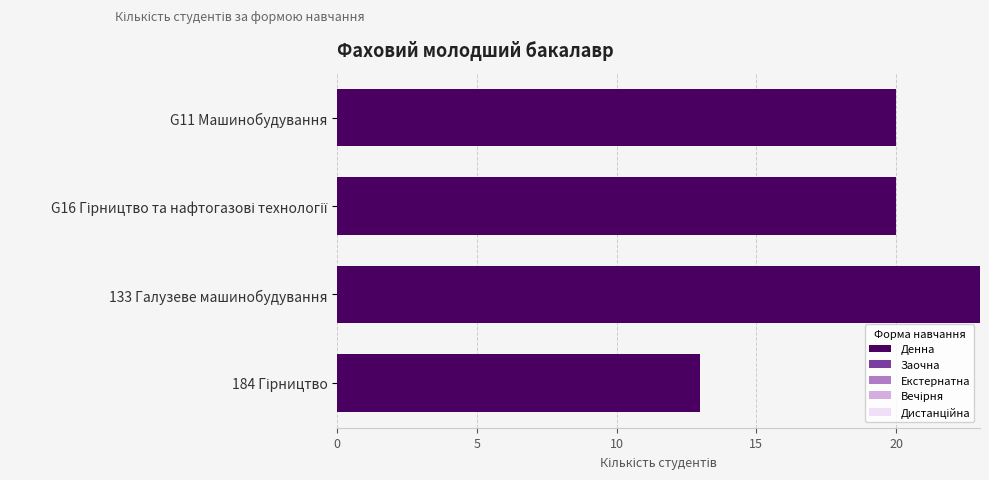

Does the chart contain stacked bars?

No